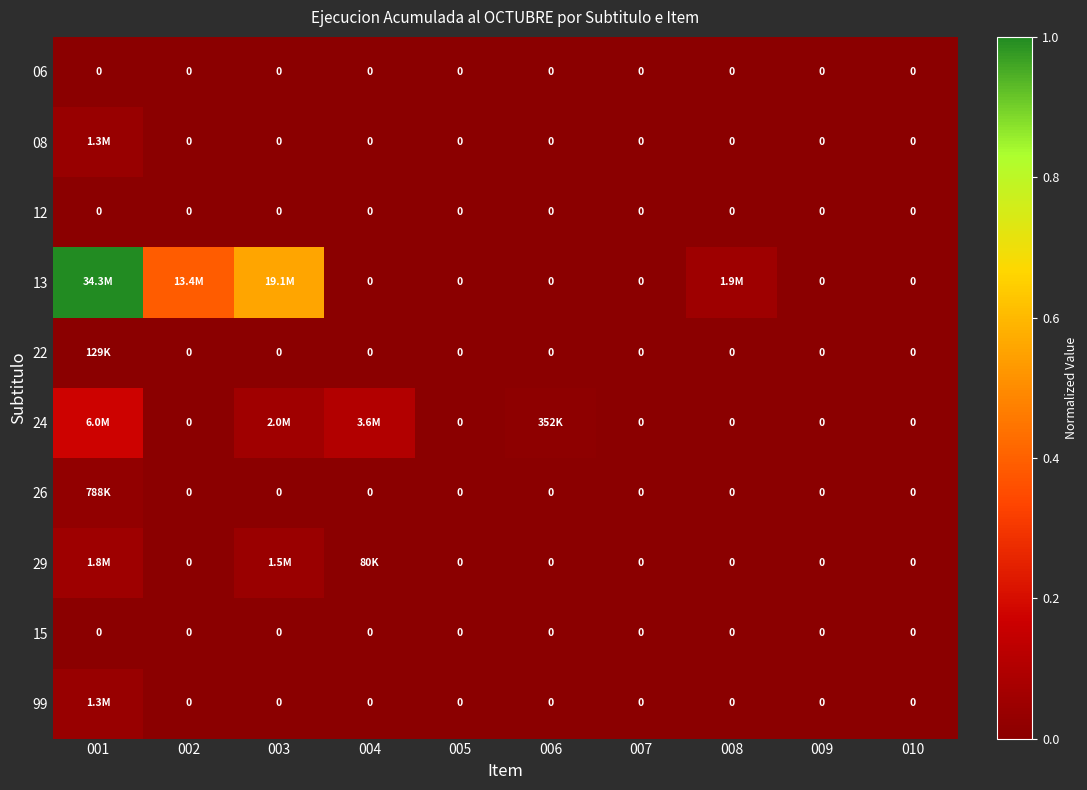

Is the value of 15 at 002 greater than the value of 06 at 009?

No